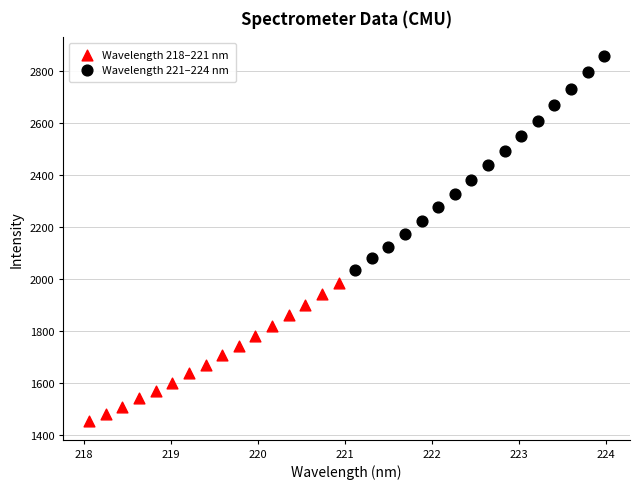

Which series reaches the minimum Y coordinate?

Wavelength 218–221 nm